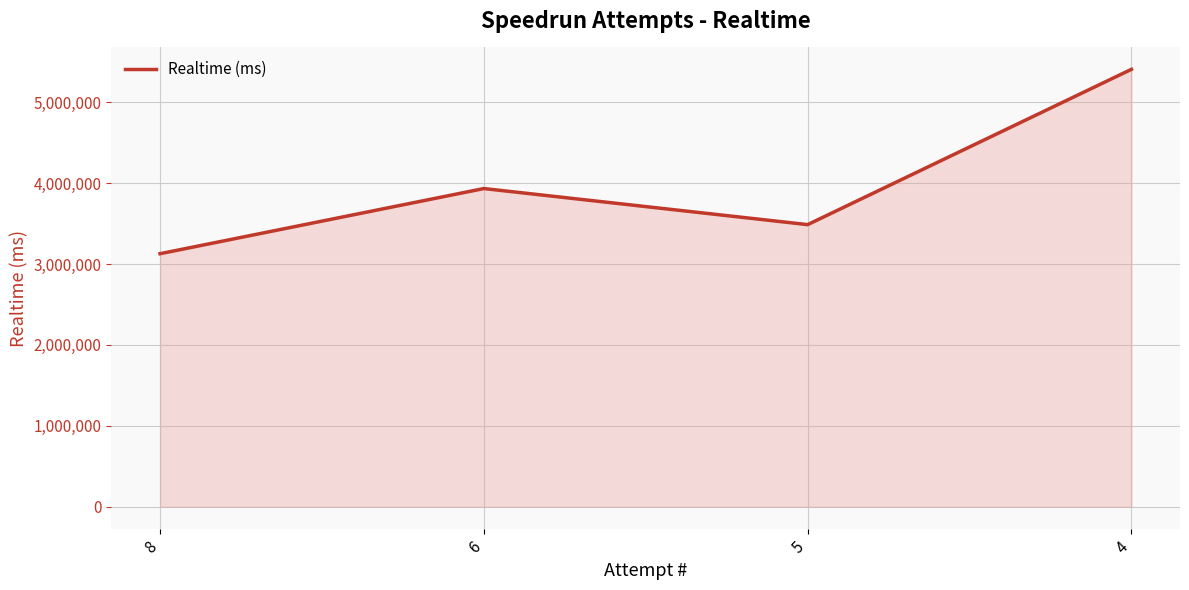

What is the change in value from 6 to 5?

-446045